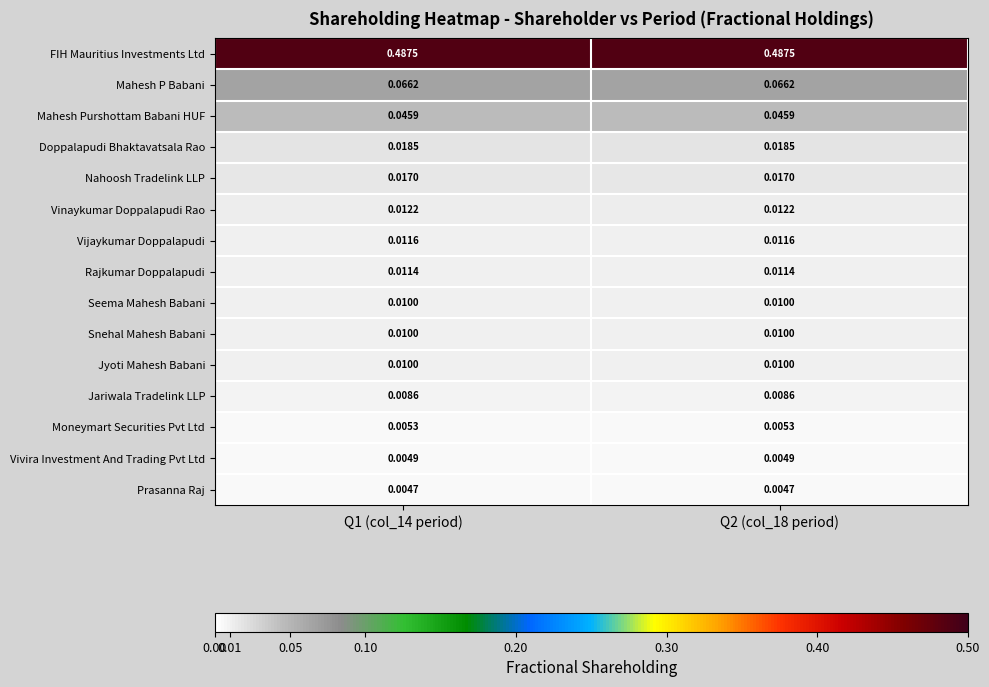

Which series has the largest total across all categories?

FIH Mauritius Investments Ltd